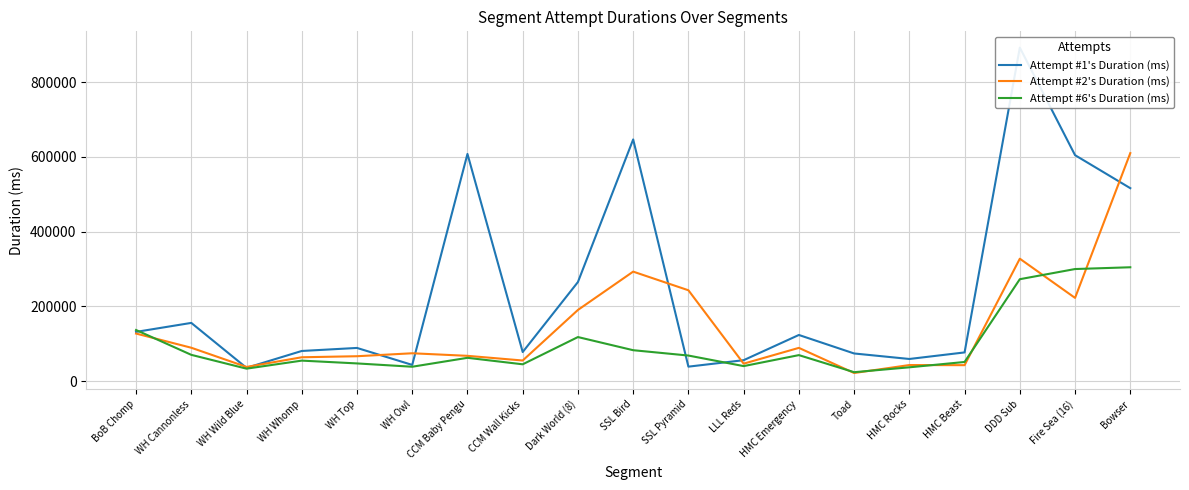

Where is Attempt #2's Duration (ms) nearest to the value 315877?

DDD Sub